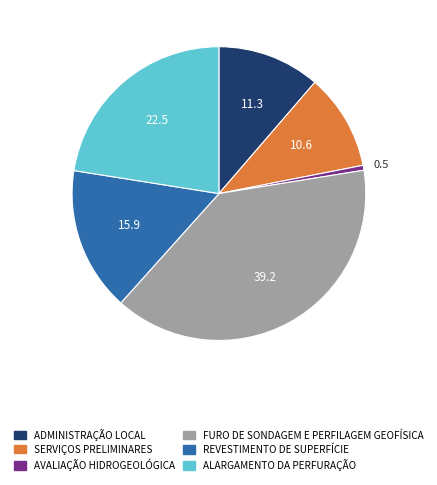

Between ADMINISTRAÇÃO LOCAL and FURO DE SONDAGEM E PERFILAGEM GEOFÍSICA, which is larger?

FURO DE SONDAGEM E PERFILAGEM GEOFÍSICA